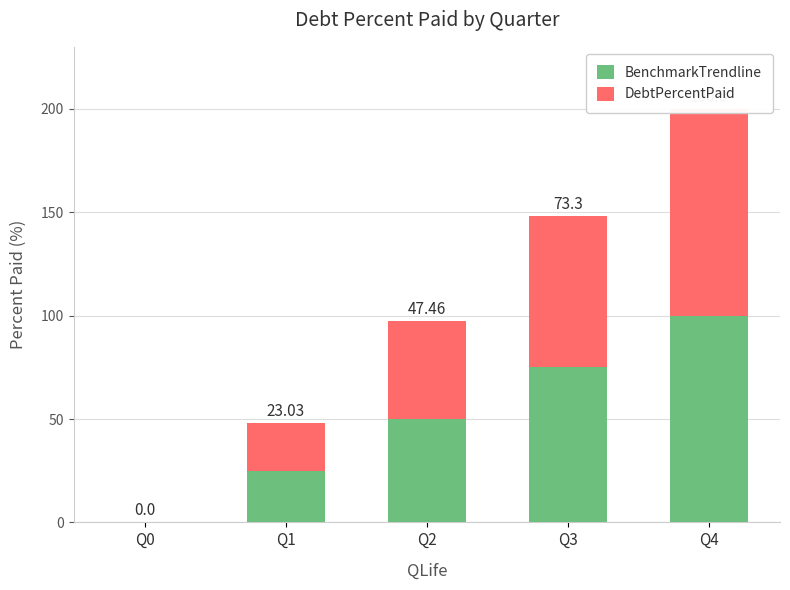

What are all the series names shown in the legend?

BenchmarkTrendline, DebtPercentPaid